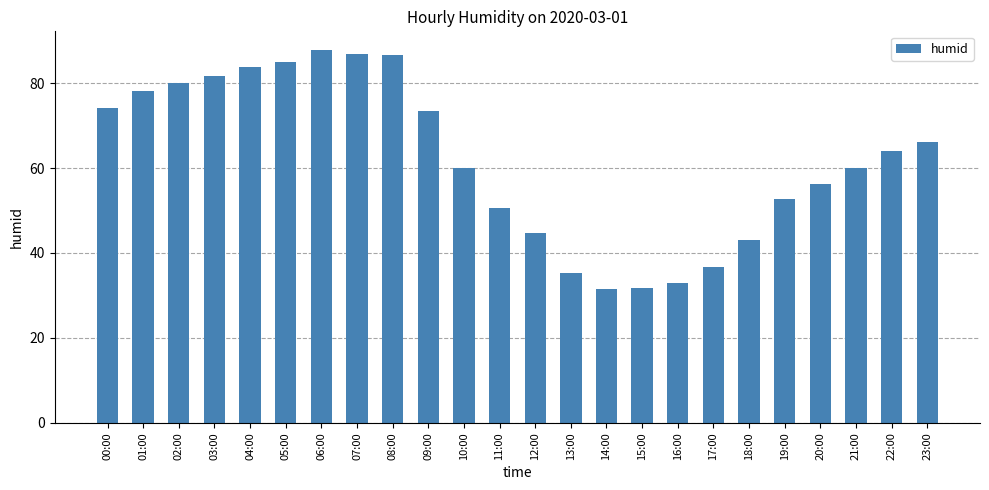

What is the difference between the values at 09:00 and 06:00?

14.4